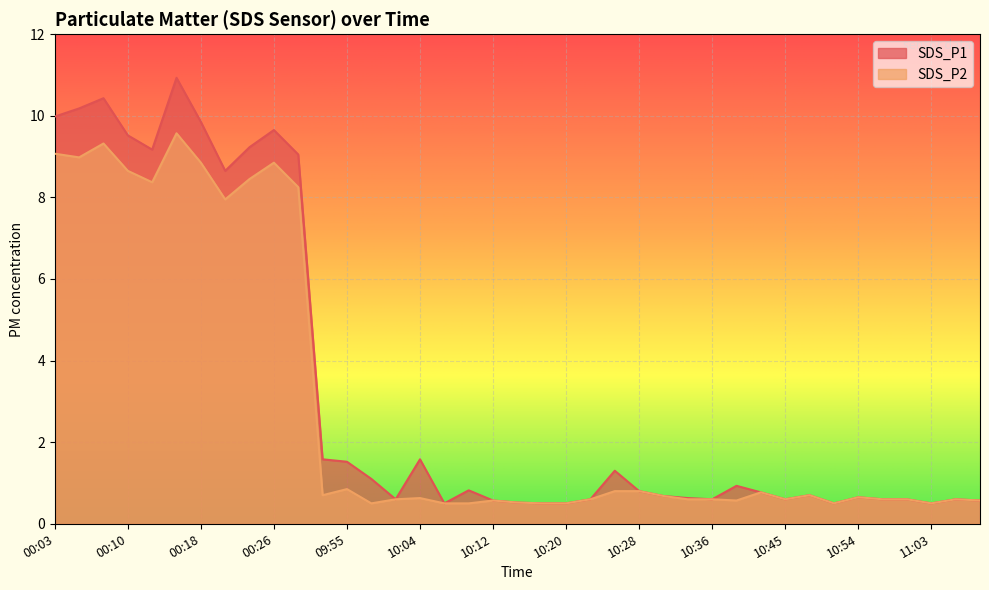

What is the difference between the SDS_P1 values at 10:42 and 00:18?

9.1